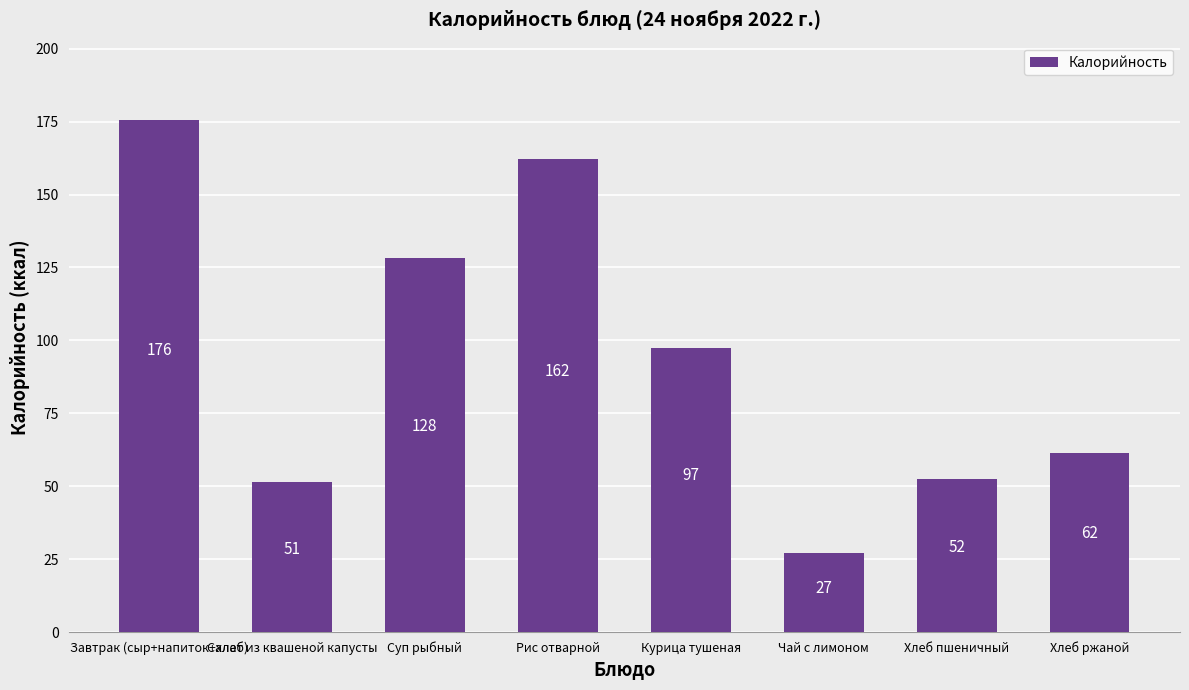

Rank the categories by value from highest to lowest.

Завтрак (сыр+напиток+хлеб), Рис отварной, Суп рыбный, Курица тушеная, Хлеб ржаной, Хлеб пшеничный, Салат из квашеной капусты, Чай с лимоном